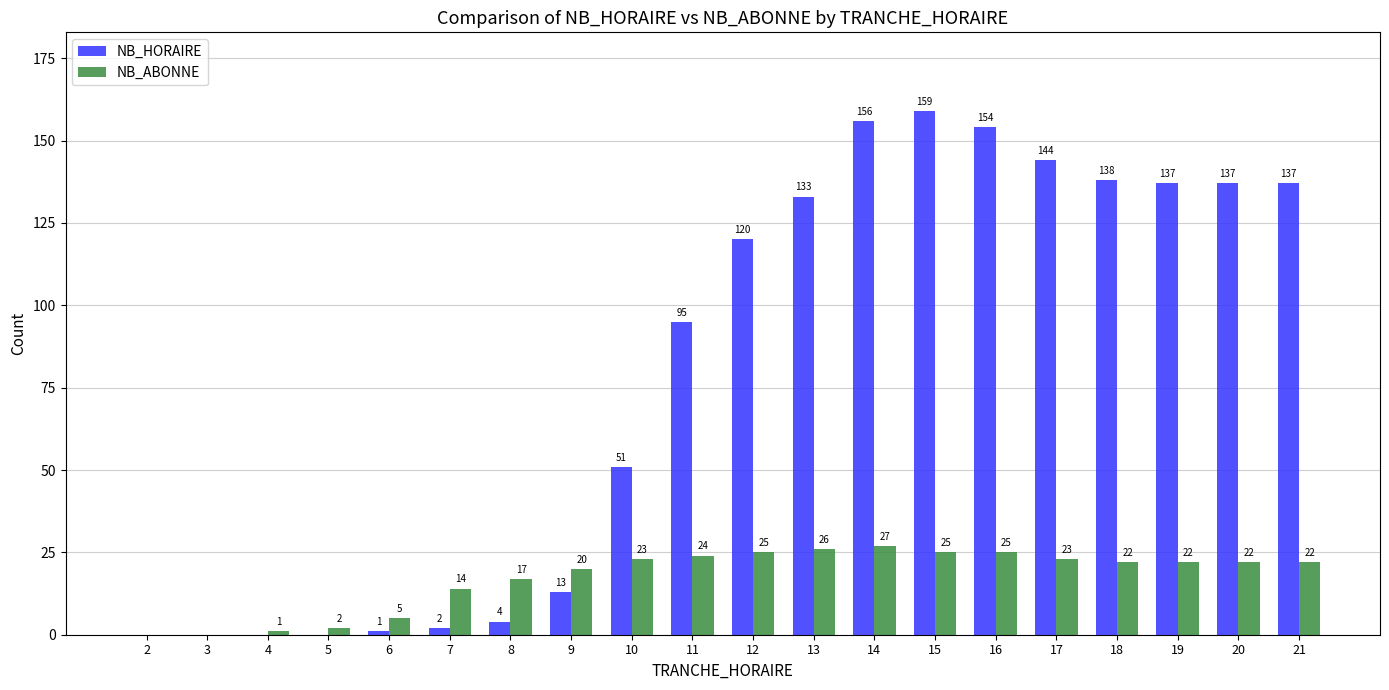

How many data points does each series have?

20